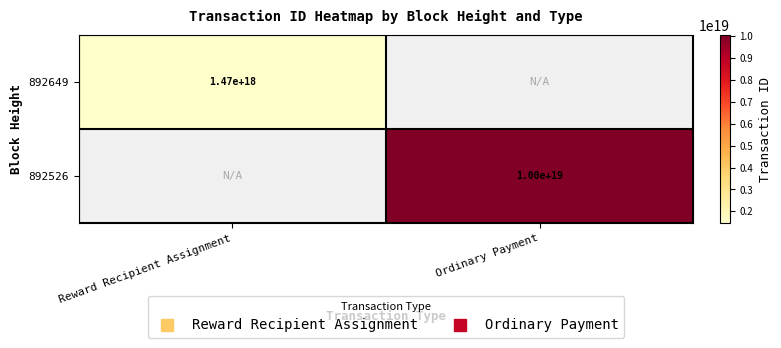

How many positive values does the 892526 series have?

1